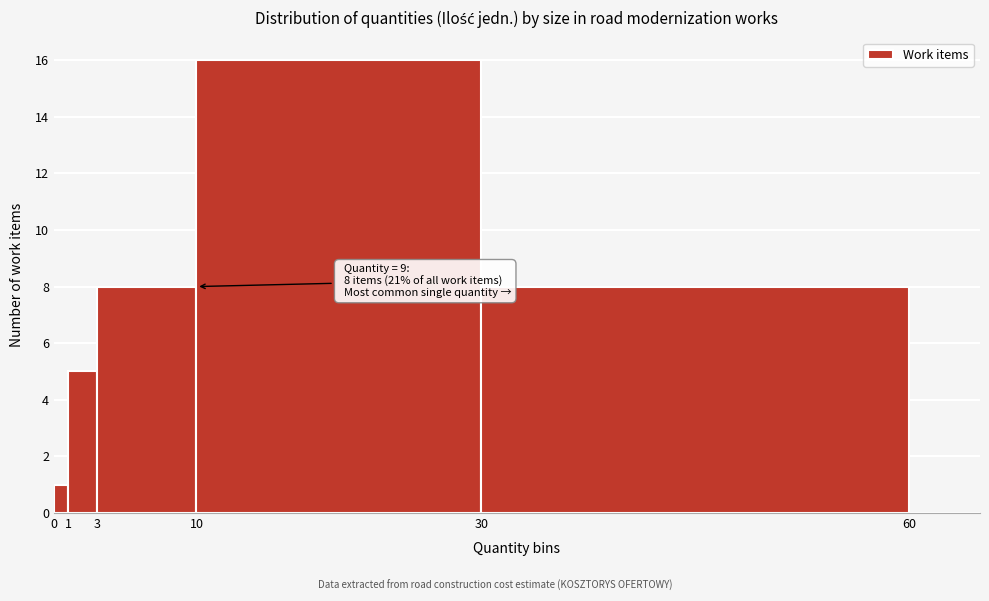

Which range on the x-axis has the tallest bar?

10 to 30